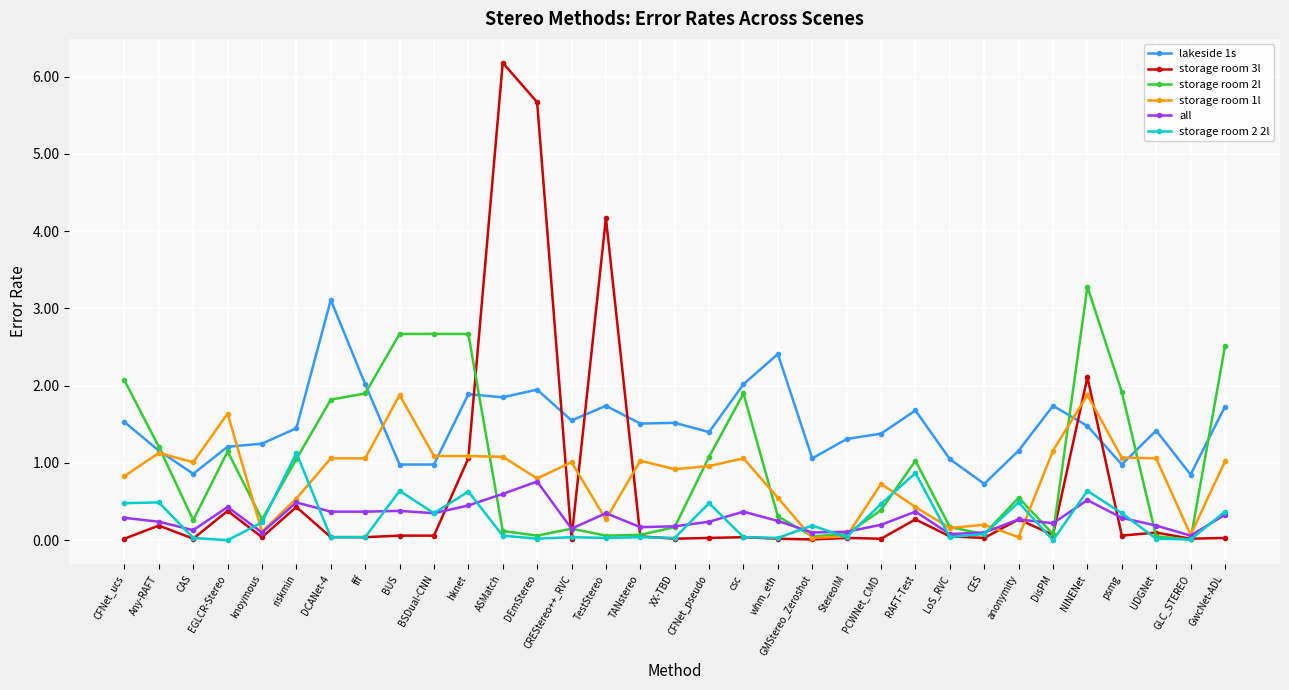

Which category has the highest value across all series?

ASMatch